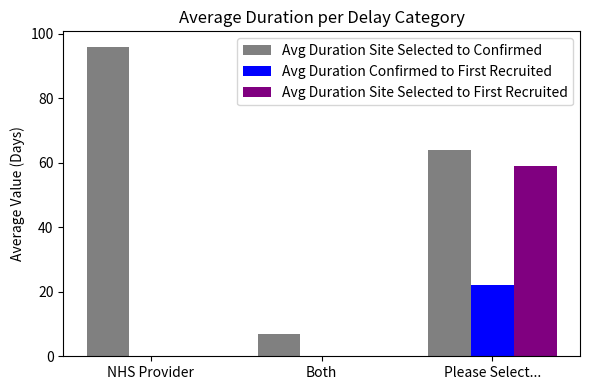

True or false: Avg Duration Confirmed to First Recruited has a value of 5.0 at Please Select....

False